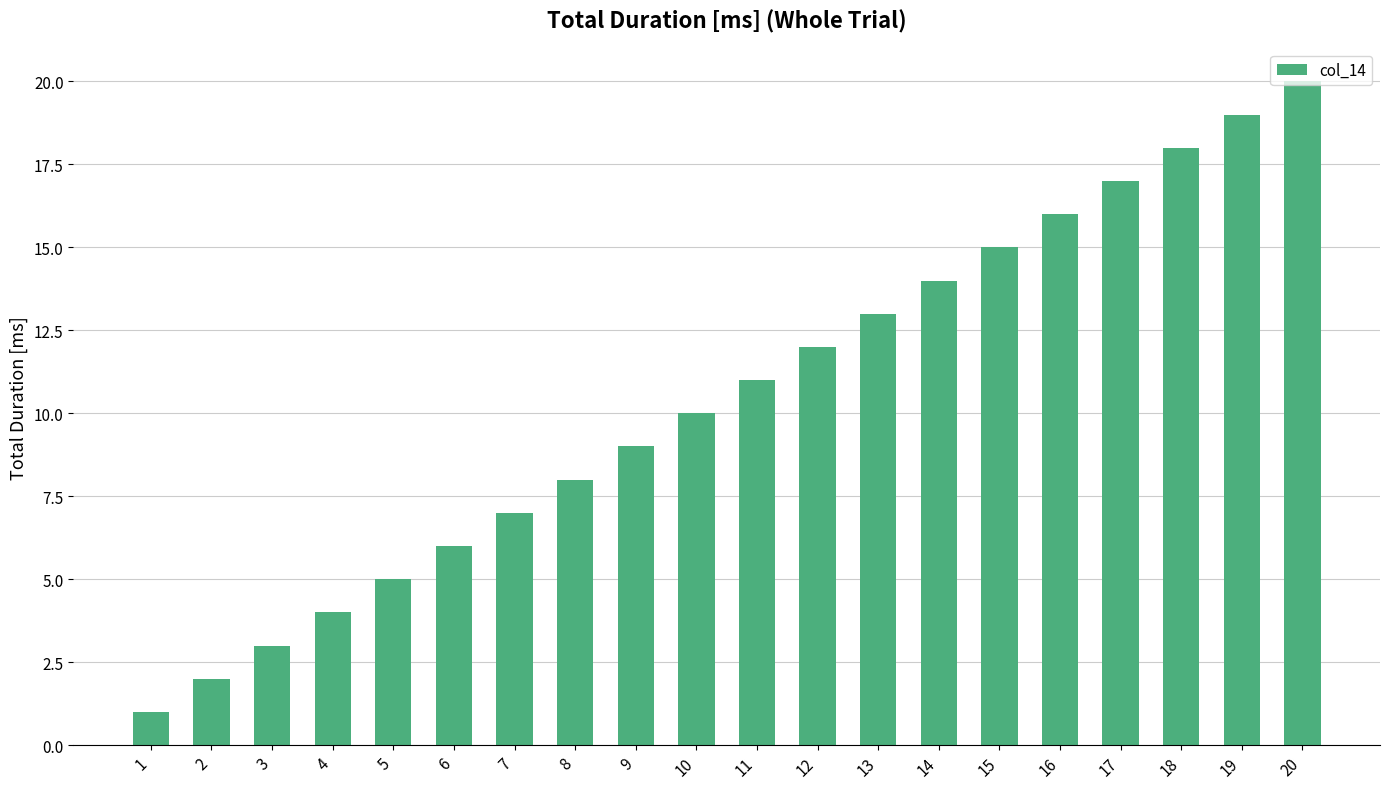

How many bars are there in total?

20